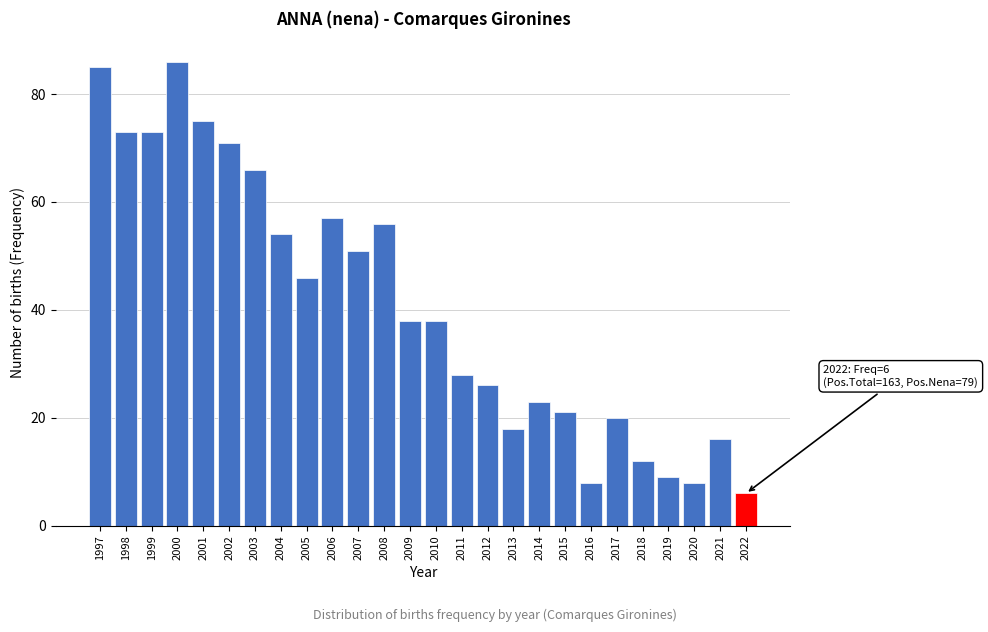

Reading left to right, list all the values displayed in this chart.

1997=85	1998=73	1999=73	2000=86	2001=75	2002=71	2003=66	2004=54	2005=46	2006=57	2007=51	2008=56	2009=38	2010=38	2011=28	2012=26	2013=18	2014=23	2015=21	2016=8	2017=20	2018=12	2019=9	2020=8	2021=16	2022=6